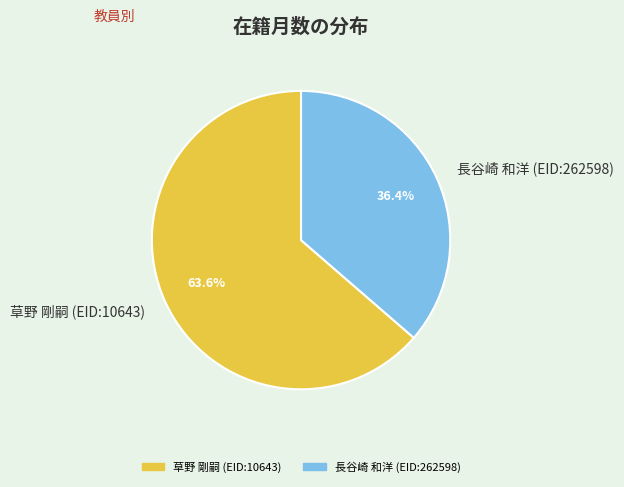

To the nearest percent, what percentage of the pie is 長谷崎 和洋 (EID:262598)?

36%